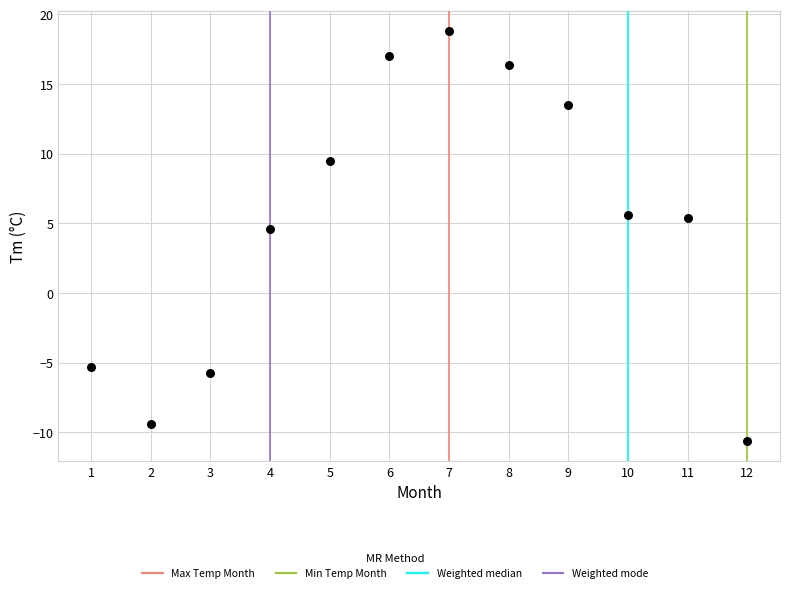

What Y value in the scatter plot is closest to 4?

4.6